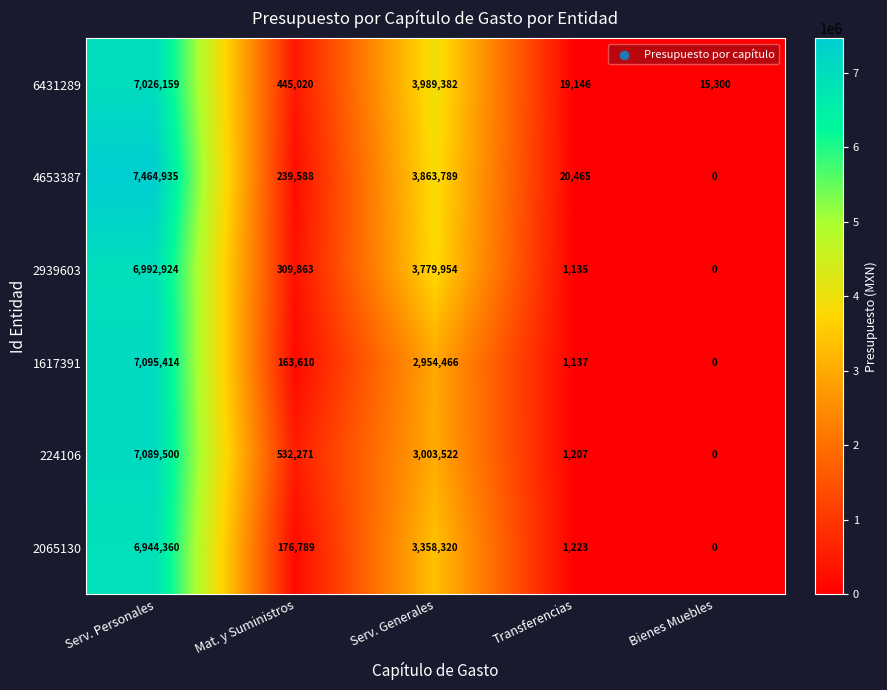

What is the approximate value of 6431289 at Serv. Personales, to the nearest 10?

7026160